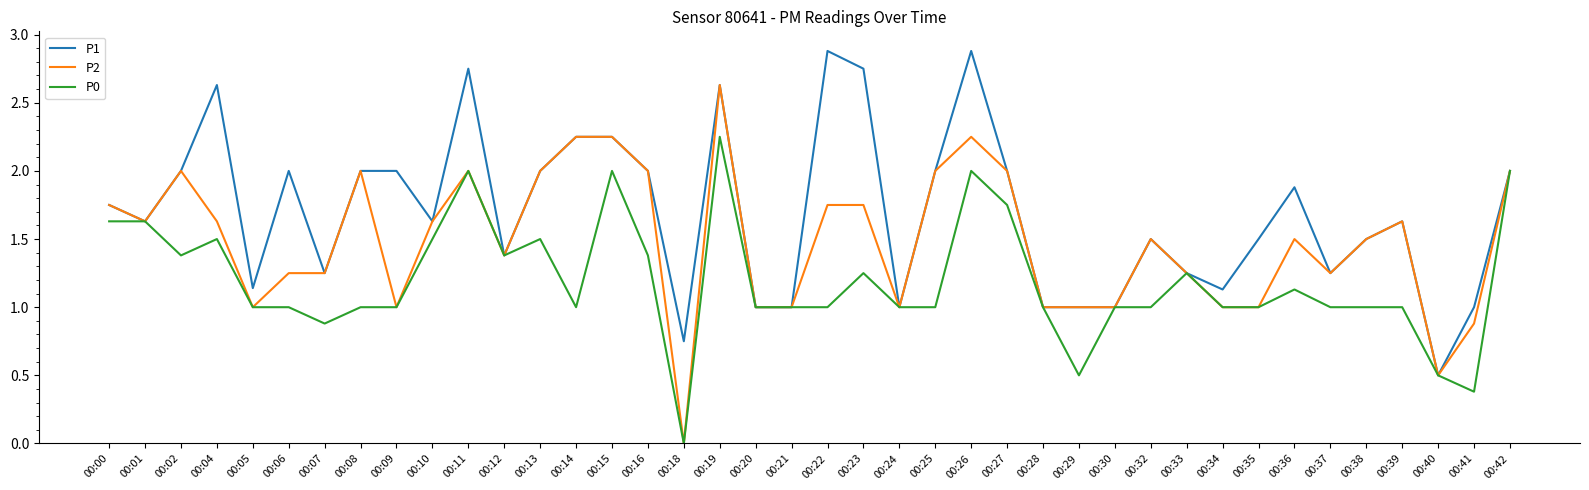

Rank the series at 00:04 from highest to lowest value.

P1, P2, P0